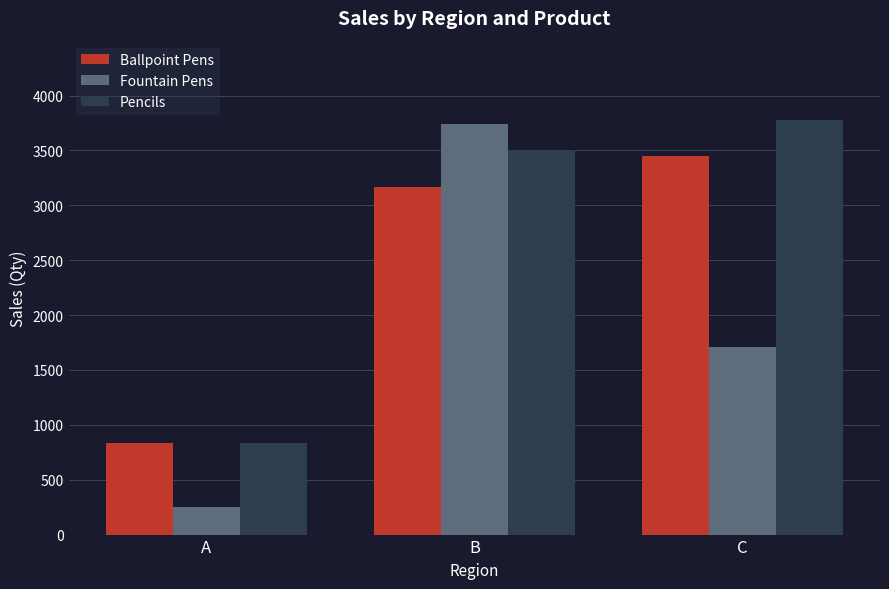

At which label does Fountain Pens reach its minimum?

A